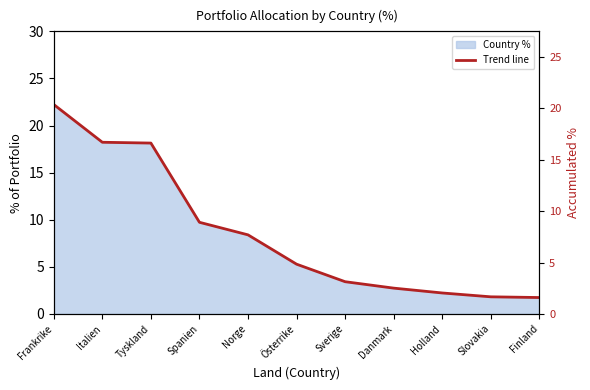

What is the sum of the values at Finland and Italien?

20.0